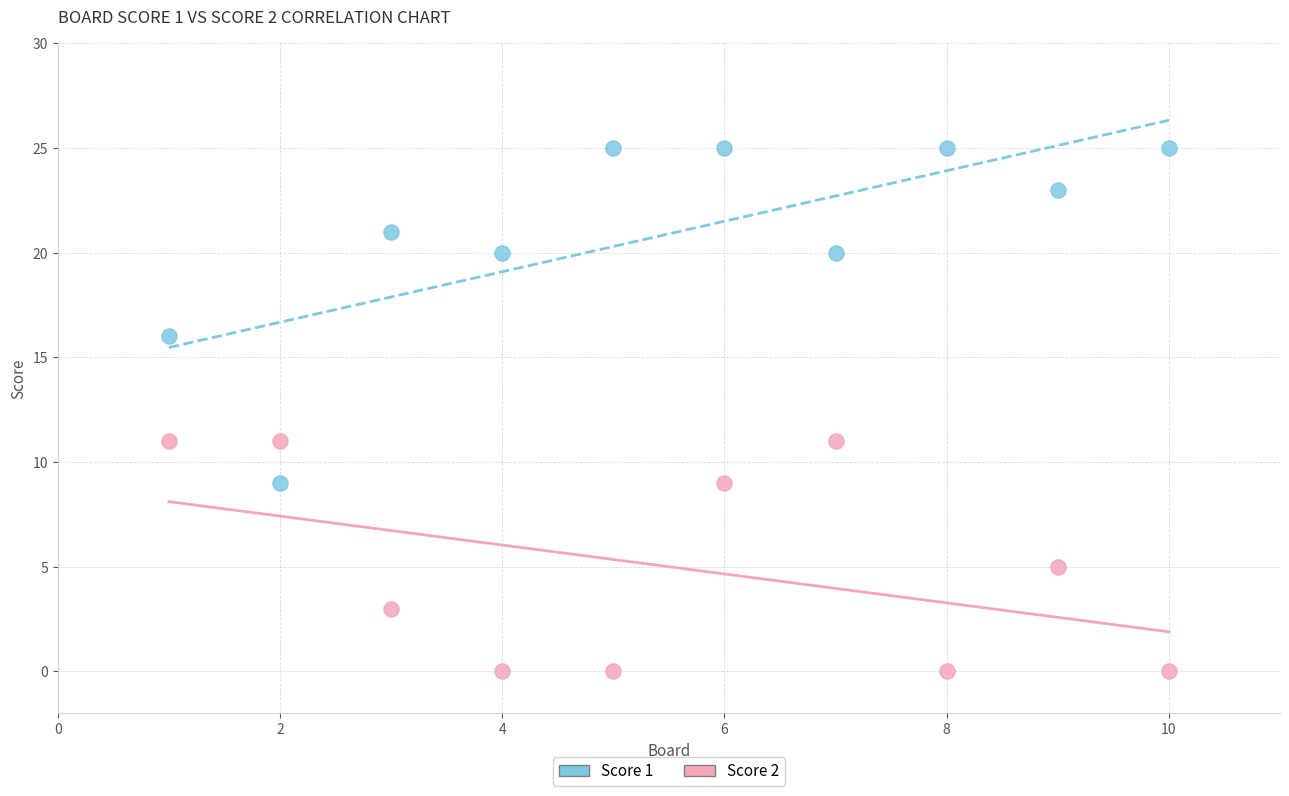

Which series contains the highest Y value?

Score 1